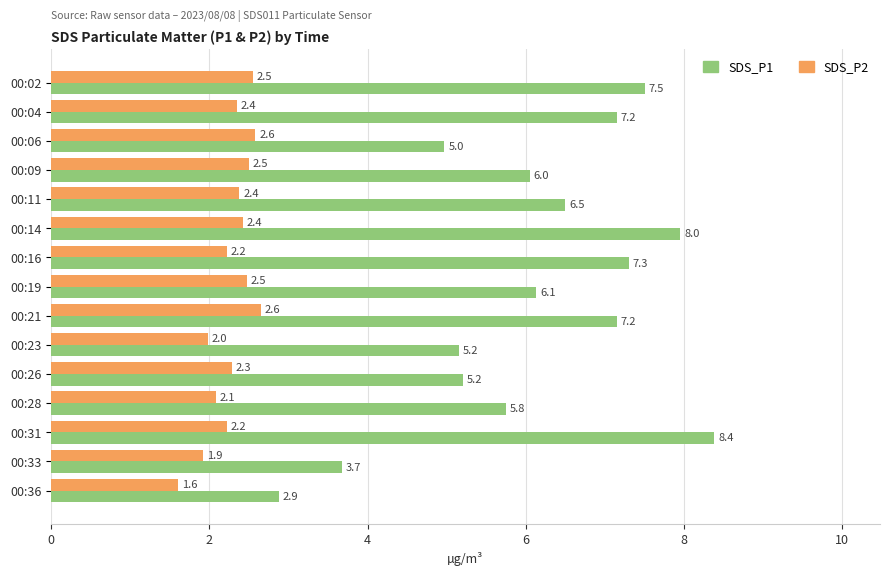

How many values in the SDS_P1 series exceed 6?

9